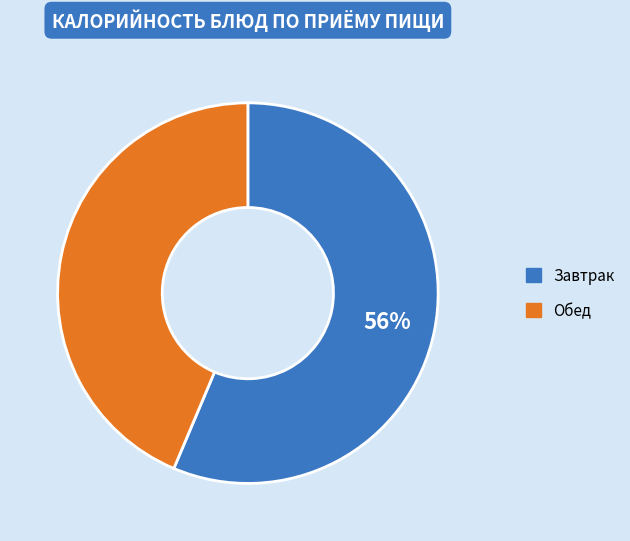

How many slices are in this pie chart?

2